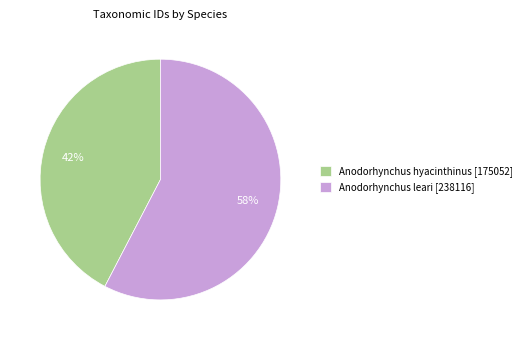

Combined, do Anodorhynchus hyacinthinus [175052] and Anodorhynchus leari [238116] account for over 50%?

Yes